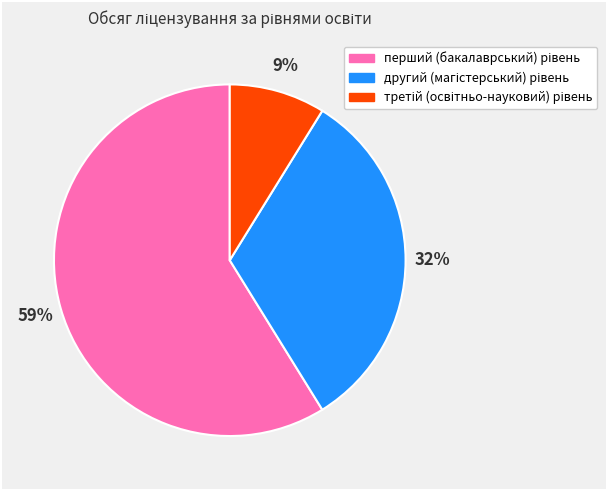

Does any single category account for the majority?

Yes